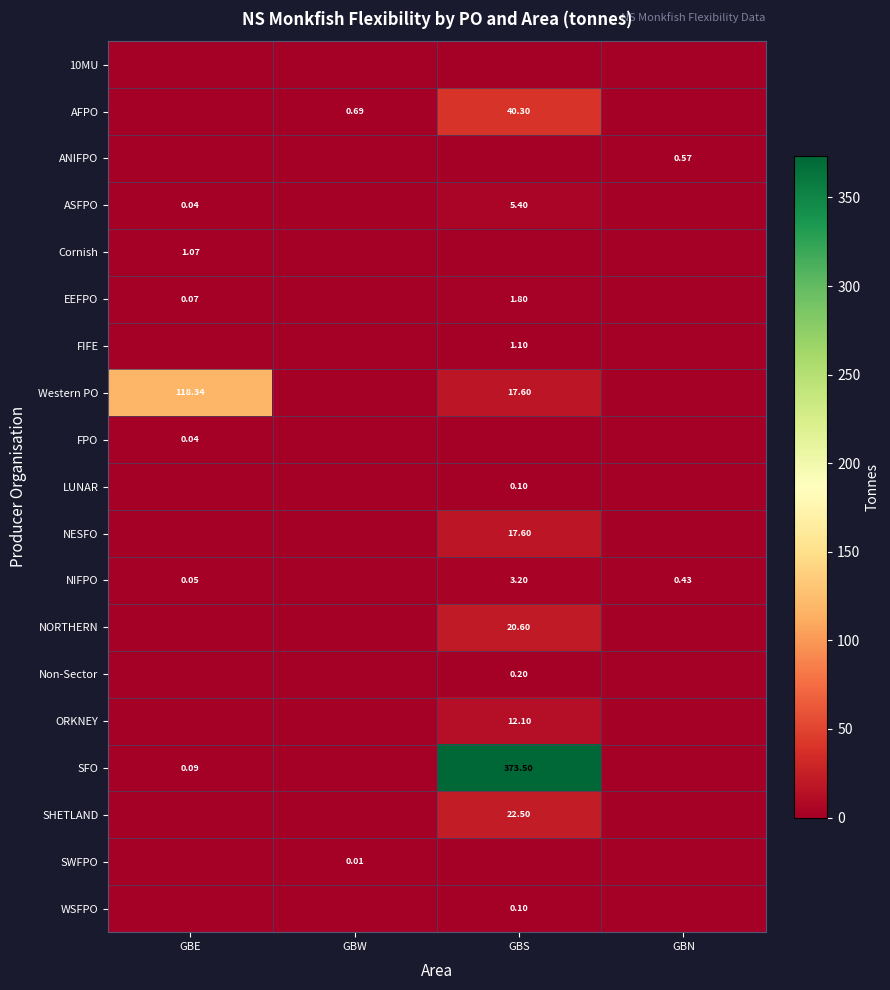

Is the value of EEFPO at GBS greater than the value of WSFPO at GBS?

Yes